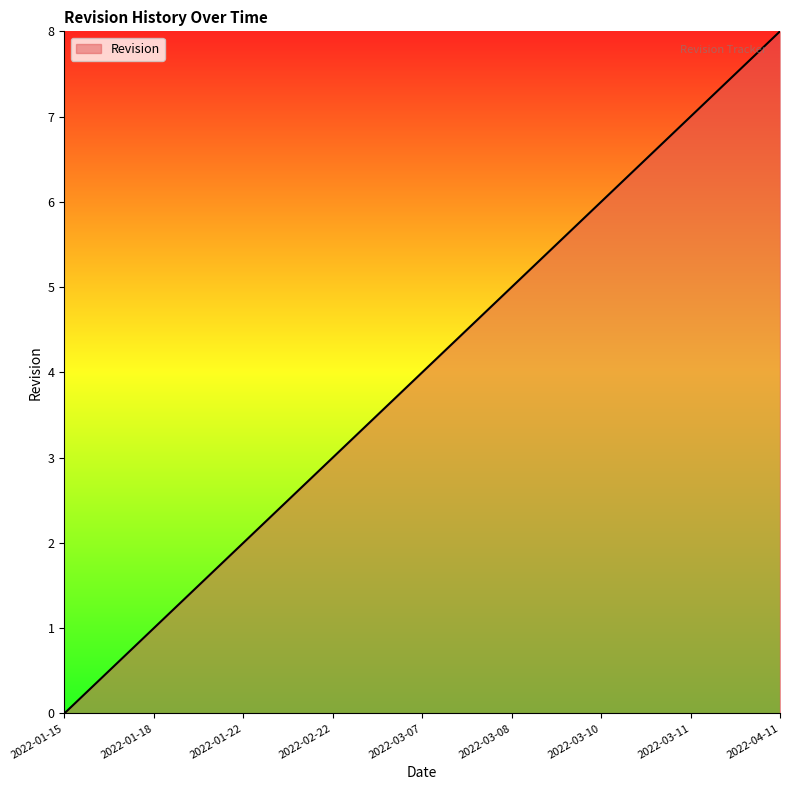

How many positive values are there?

8